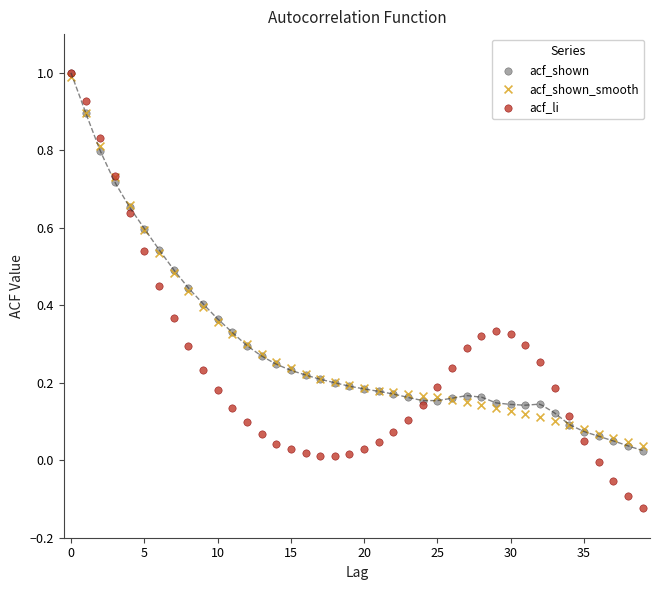

Which series has the widest spread of Y values?

acf_li